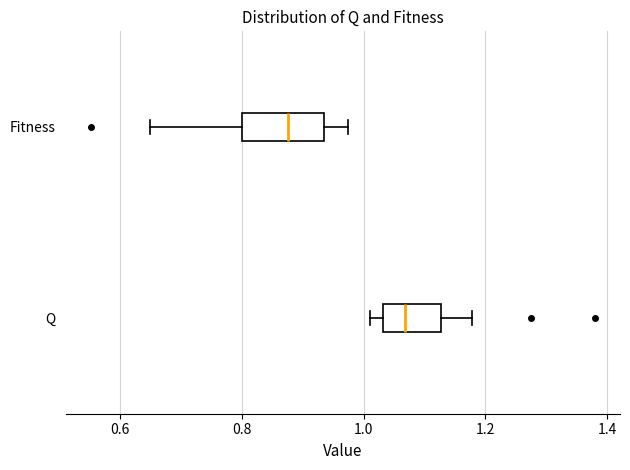

Where does the left whisker of the box for Fitness end on the x-axis? The values are not printed on the chart, so give them approximately, as read against the axis.

0.64